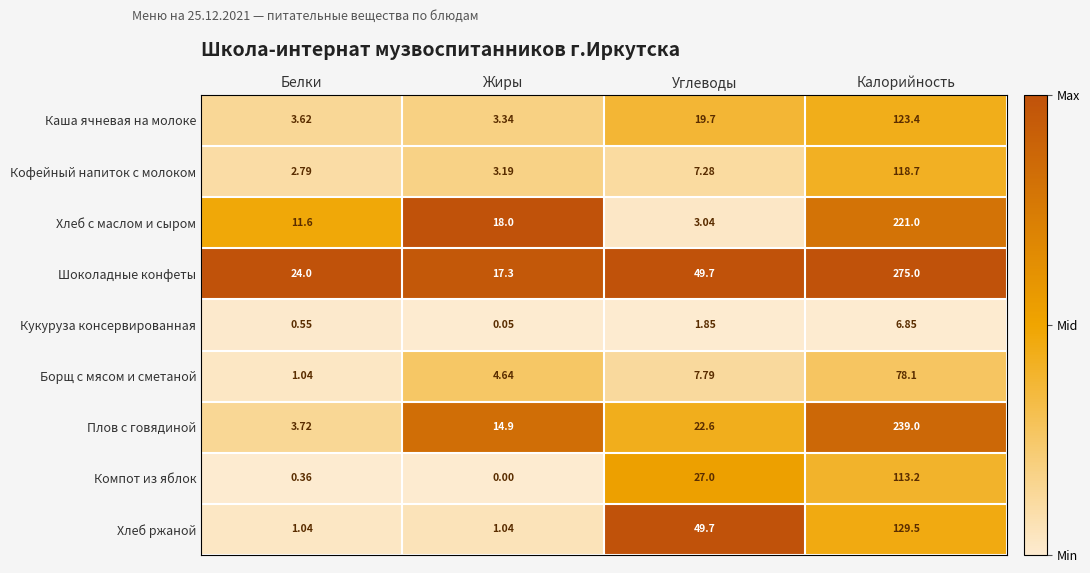

How many data points does each series have?

4